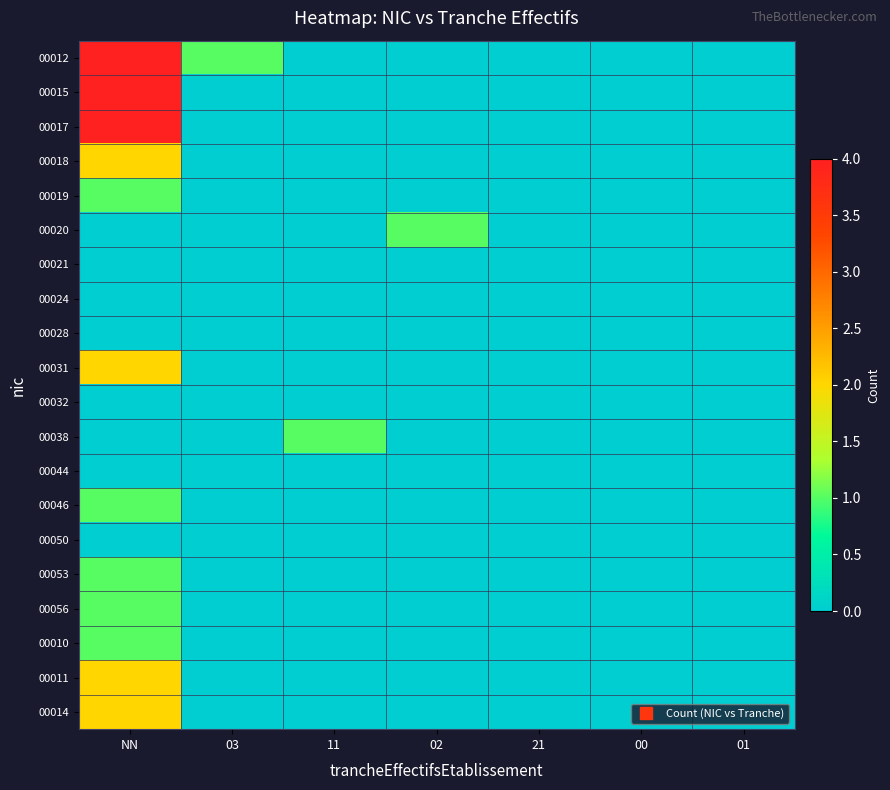

Which series changed the most between 03 and 01?

00012